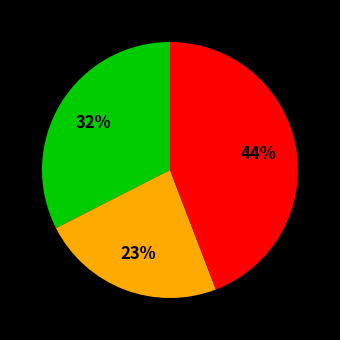

To the nearest percent, what is the average slice percentage?

33%